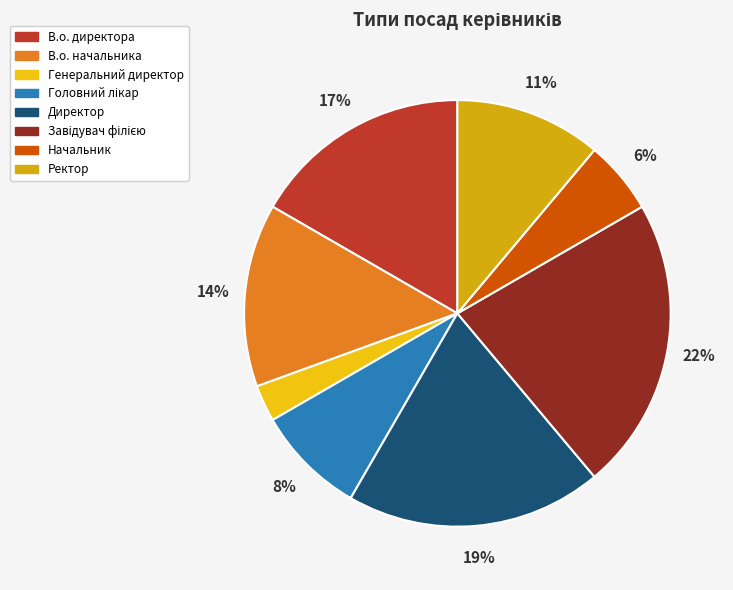

Count the number of slices in the pie.

8